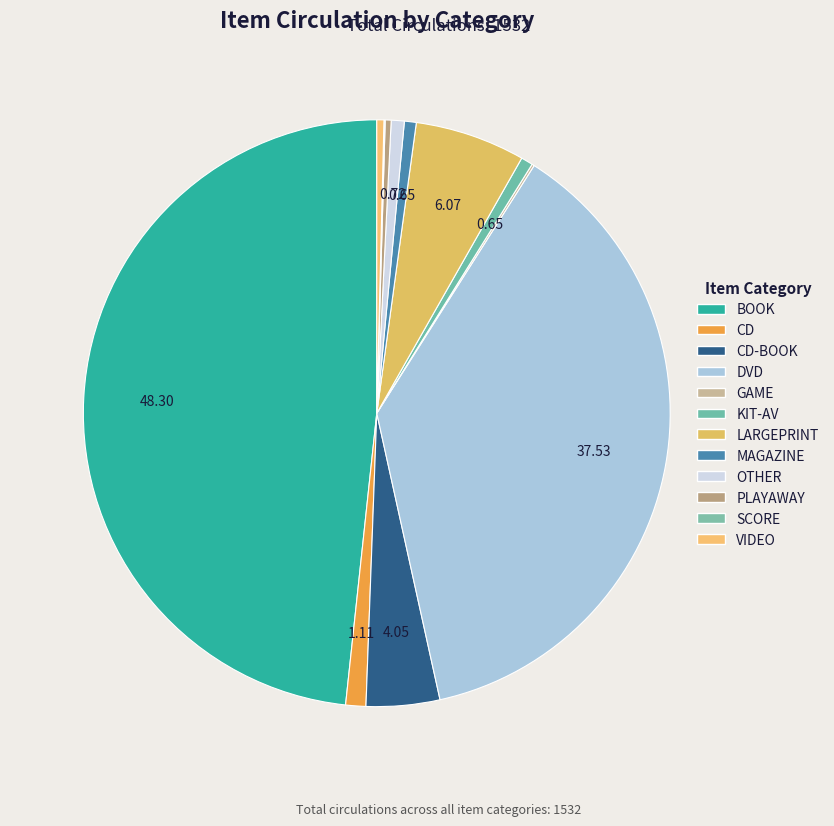

To the nearest percent, what portion does KIT-AV represent?

1%